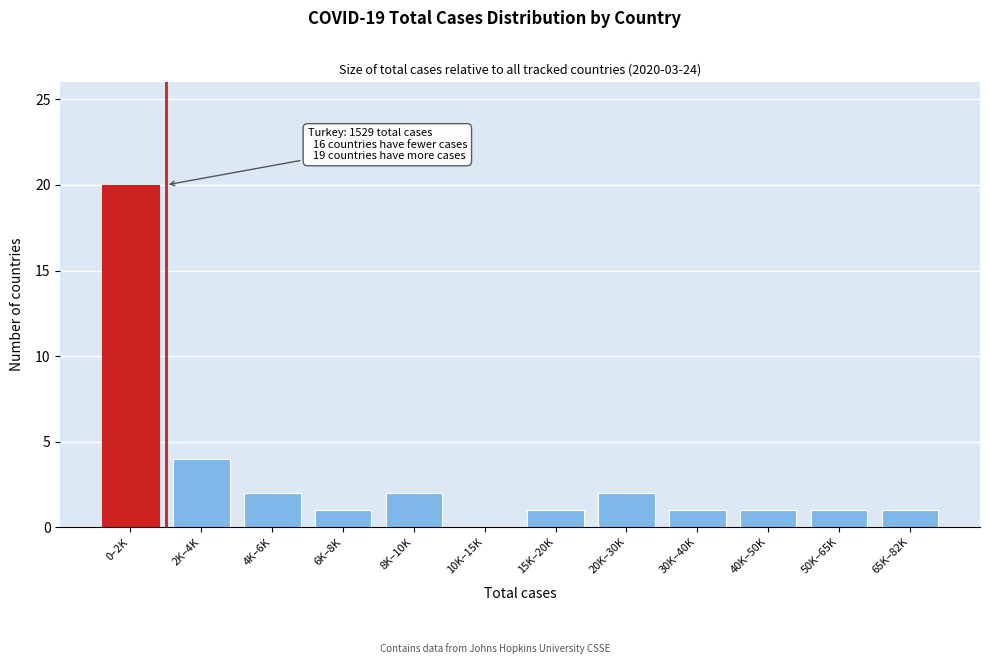

Reading left to right, extract all data points from this chart.

0–2K=20	2K–4K=4	4K–6K=2	6K–8K=1	8K–10K=2	10K–15K=0	15K–20K=1	20K–30K=2	30K–40K=1	40K–50K=1	50K–65K=1	65K–82K=1